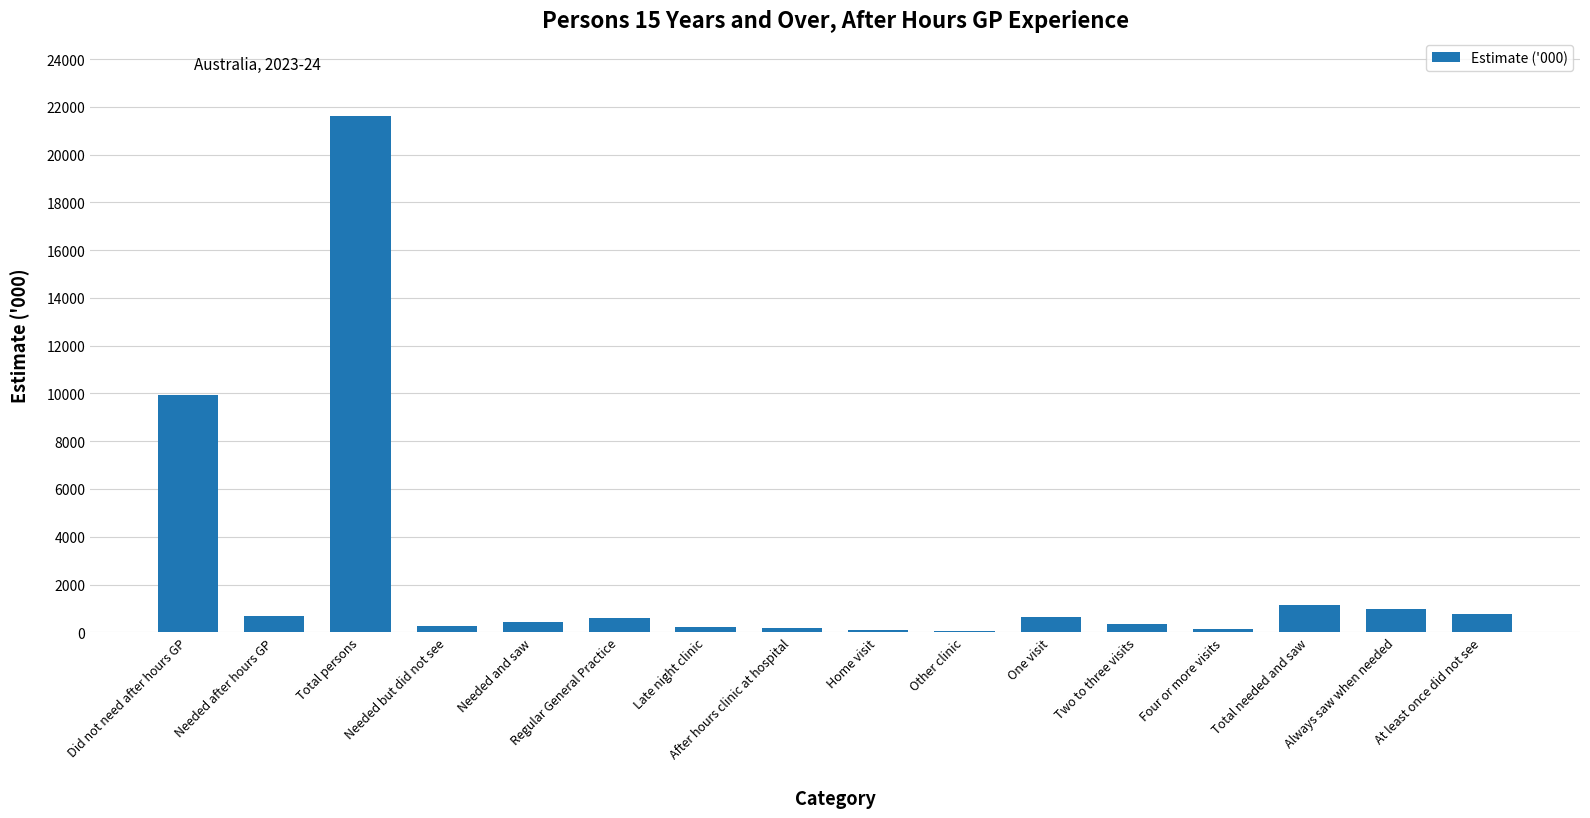

What is the sum of all values?

38116.7